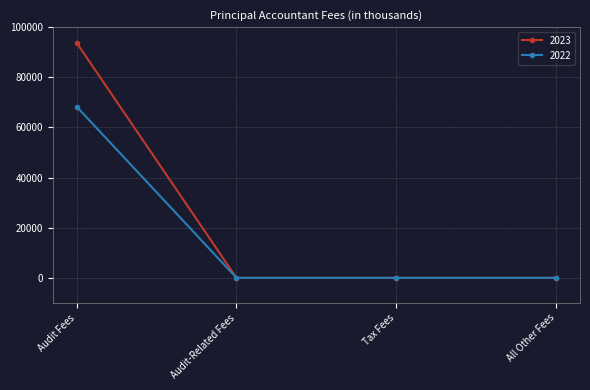

Which series has the largest total across all categories?

2023